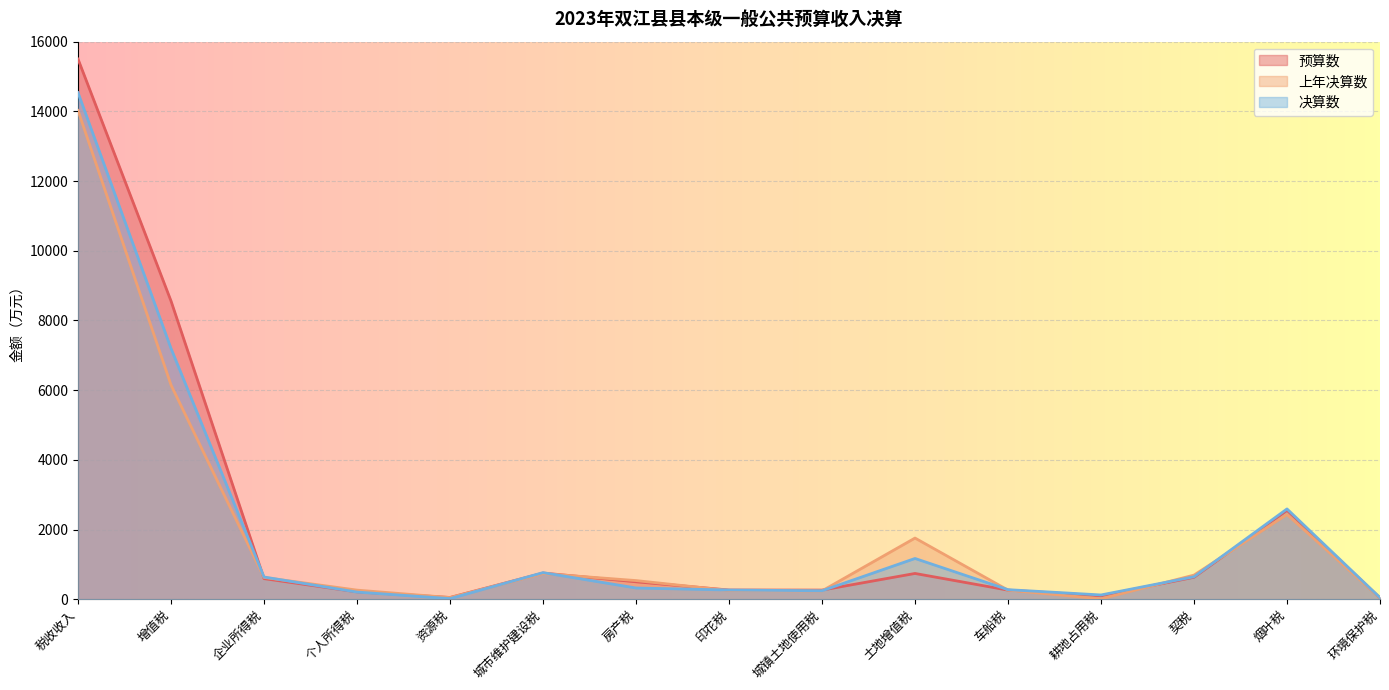

At how many categories does at least one series exceed 8732?

1